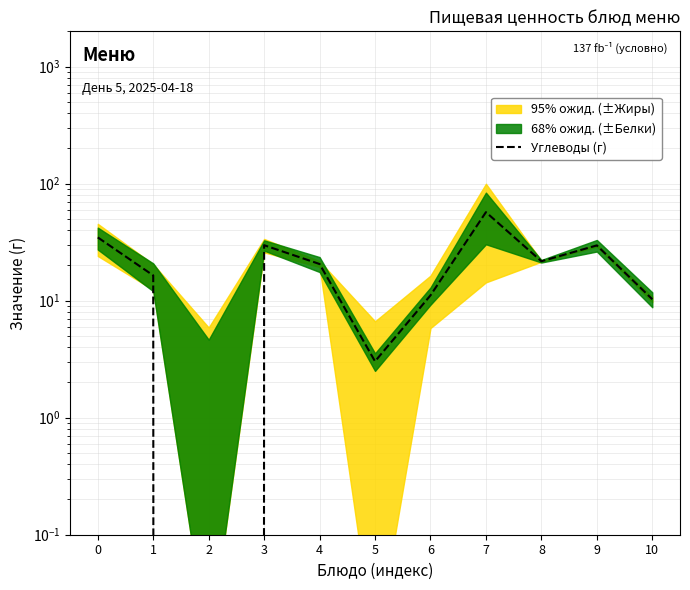

Where is the first local maximum?

3